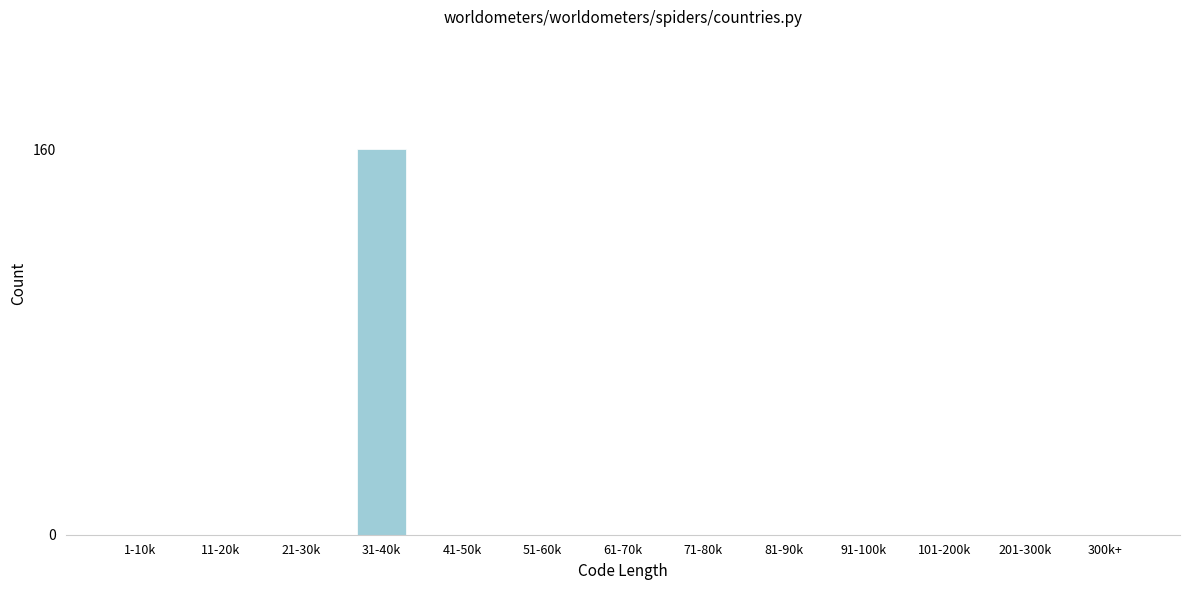

Reading left to right, transcribe all the data shown in this chart.

1-10k=0	11-20k=0	21-30k=0	31-40k=160	41-50k=0	51-60k=0	61-70k=0	71-80k=0	81-90k=0	91-100k=0	101-200k=0	201-300k=0	300k+=0